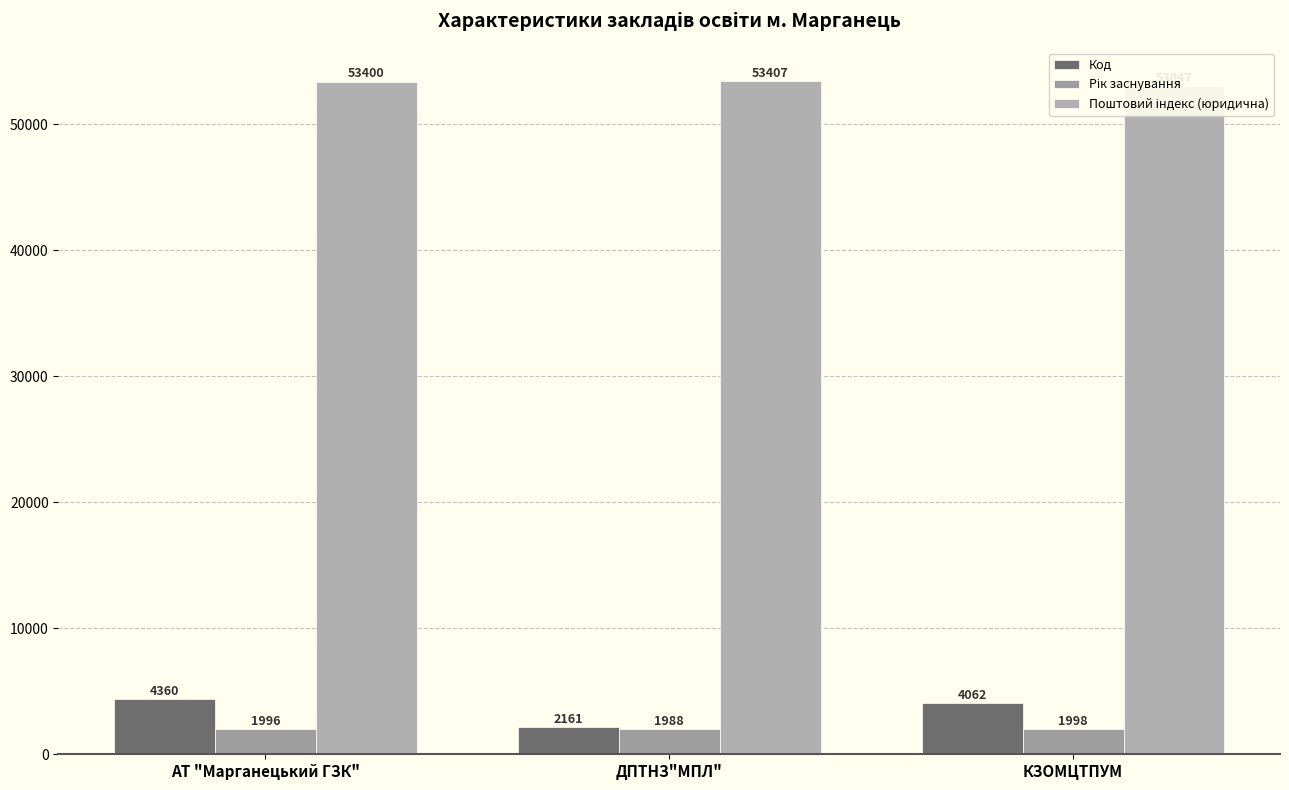

At which label does Рік заснування reach its minimum?

ДПТНЗ"МПЛ"